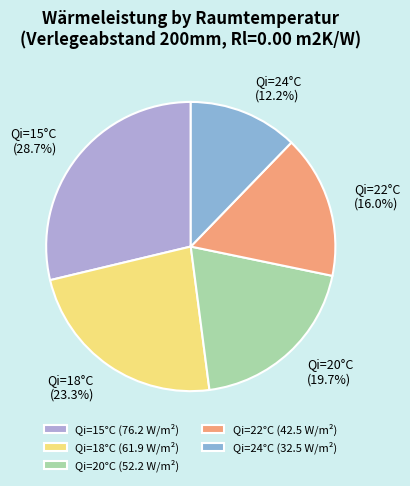

Does Qi=24°C account for over 50% of the chart?

No